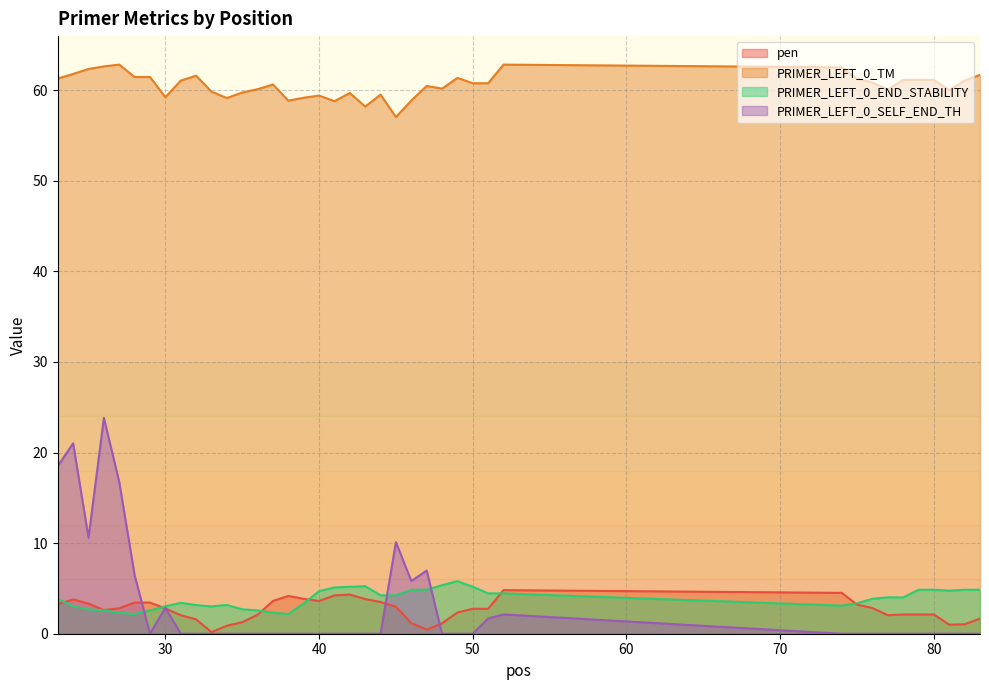

Reading left to right, list all the values displayed in this chart.

pen: 23=3.3	24=3.8	25=3.3	26=2.6	27=2.8	28=3.4	29=3.4	30=2.8	31=2.0	32=1.6	33=0.2	34=0.9	35=1.3	36=2.1	37=3.6	38=4.2	39=3.8	40=3.6	41=4.2	42=4.3	43=3.8	44=3.5	45=3.0	46=1.2	47=0.5	48=1.2	49=2.3	50=2.8	51=2.8	52=4.8	74=4.5	75=3.2	76=2.8	77=2.0	78=2.1	79=2.1	80=2.1	81=1.0	82=1.0	83=1.7
PRIMER_LEFT_0_TM: 23=61.3	24=61.8	25=62.3	26=62.6	27=62.8	28=61.4	29=61.4	30=59.2	31=61.0	32=61.6	33=59.8	34=59.1	35=59.7	36=60.1	37=60.6	38=58.8	39=59.2	40=59.4	41=58.8	42=59.7	43=58.2	44=59.5	45=57.0	46=58.8	47=60.5	48=60.2	49=61.3	50=60.8	51=60.8	52=62.8	74=62.5	75=61.2	76=60.8	77=60.0	78=61.1	79=61.1	80=61.1	81=60.0	82=61.0	83=61.7
PRIMER_LEFT_0_END_STABILITY: 23=3.9	24=3.0	25=2.7	26=2.6	27=2.3	28=2.2	29=2.6	30=3.0	31=3.4	32=3.2	33=3.0	34=3.2	35=2.7	36=2.6	37=2.3	38=2.2	39=3.3	40=4.7	41=5.1	42=5.2	43=5.2	44=4.2	45=4.2	46=4.8	47=4.8	48=5.4	49=5.8	50=5.2	51=4.5	52=4.5	74=3.1	75=3.4	76=3.9	77=4.0	78=4.0	79=4.8	80=4.8	81=4.8	82=4.8	83=4.8
PRIMER_LEFT_0_SELF_END_TH: 23=18.5	24=21.0	25=10.6	26=23.8	27=16.7	28=6.5	29=0.0	30=2.9	31=0.0	32=0.0	33=0.0	34=0.0	35=0.0	36=0.0	37=0.0	38=0.0	39=0.0	40=0.0	41=0.0	42=0.0	43=0.0	44=0.0	45=10.1	46=5.8	47=7.0	48=0.0	49=0.0	50=0.0	51=1.7	52=2.1	74=0.0	75=0.0	76=0.0	77=0.0	78=0.0	79=0.0	80=0.0	81=0.0	82=0.0	83=0.0